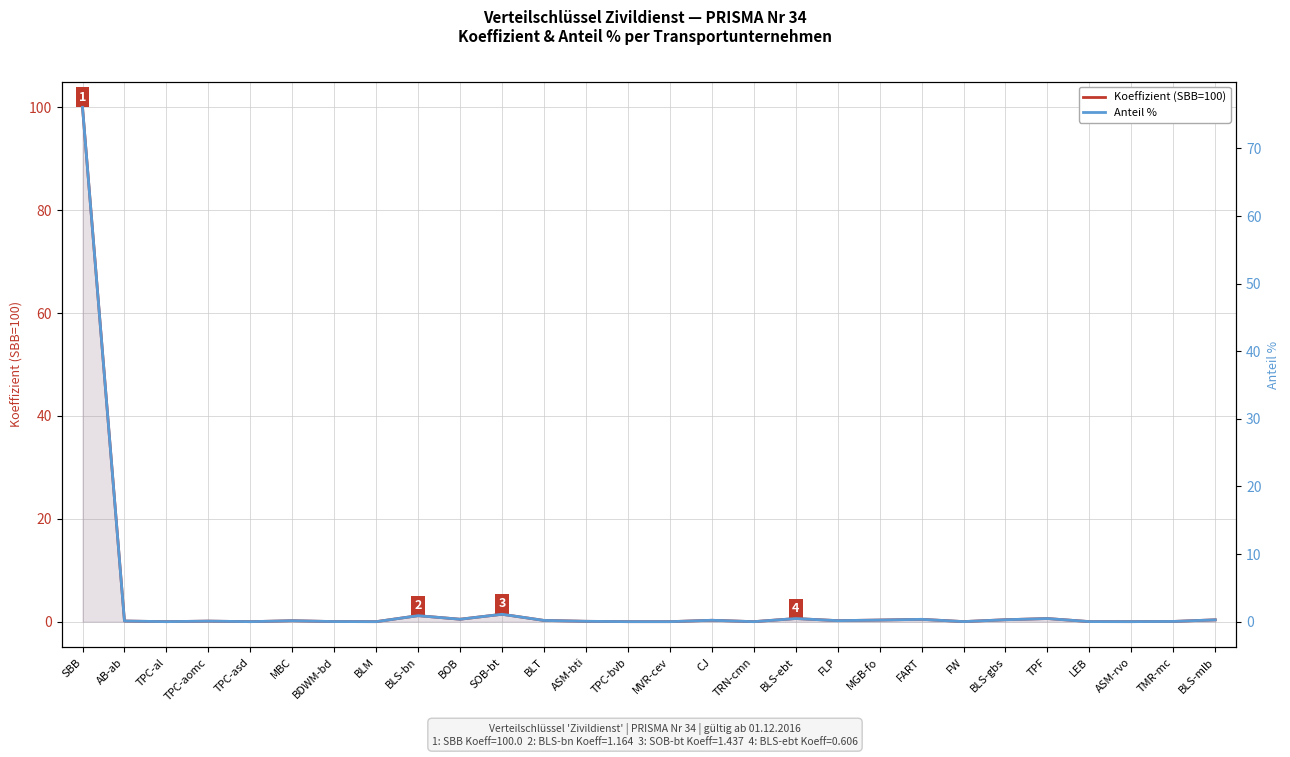

Is it true that Koeffizient (SBB=100) equals 0.1 at MBC?

False